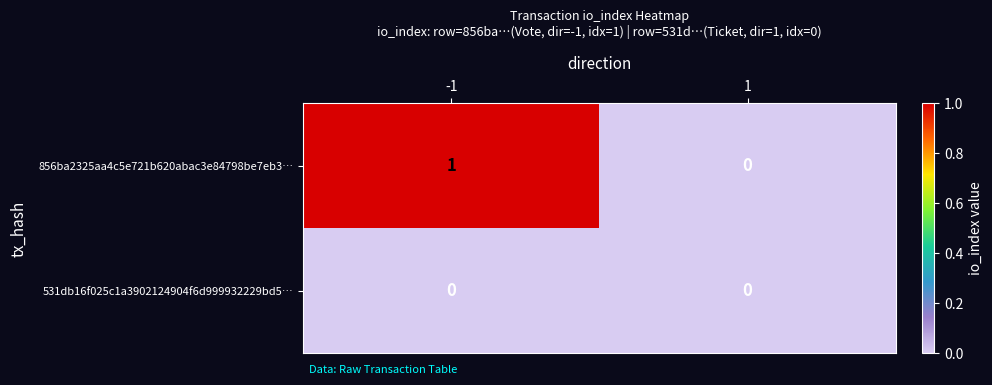

Between -1 and 1, which series saw the biggest shift?

856ba2325aa4c5e721b620abac3e84798be7eb3…